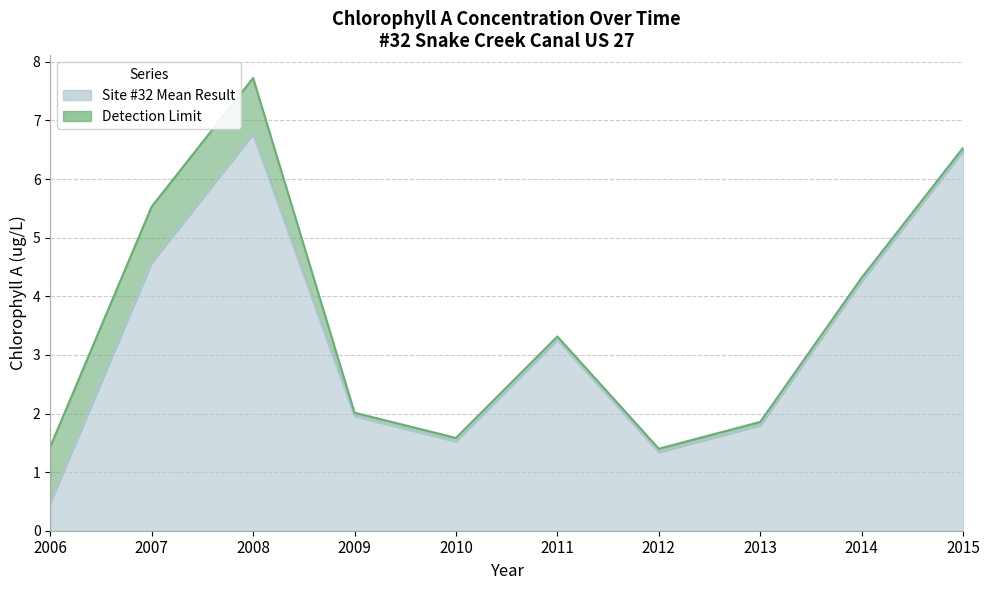

What is the difference between the maximum and second lowest values?

5.4